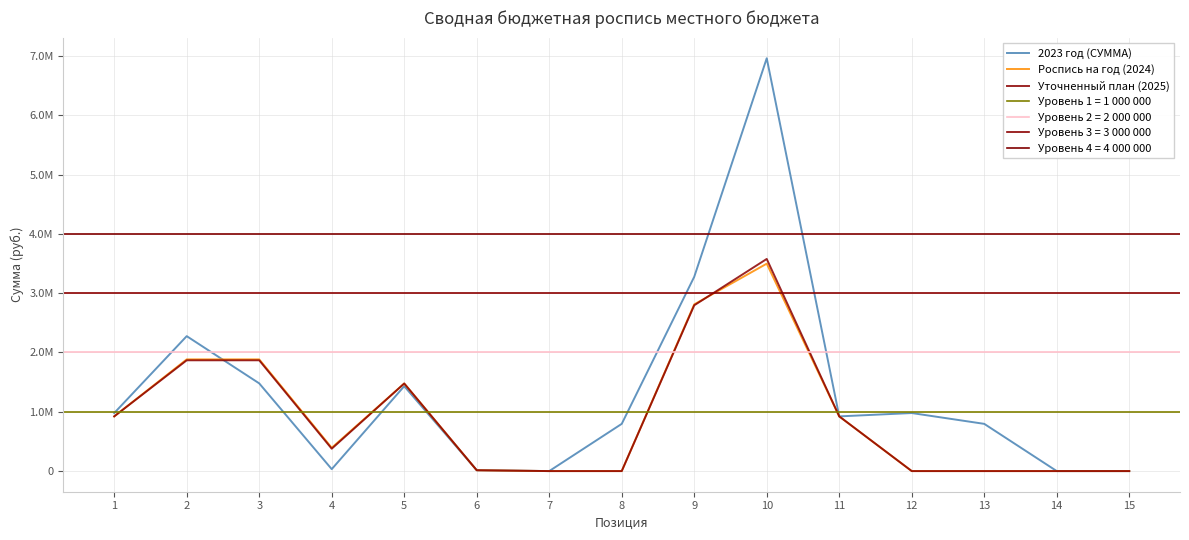

The value of Роспись на год (2024) at 8 is -1103547.9. True or false?

False